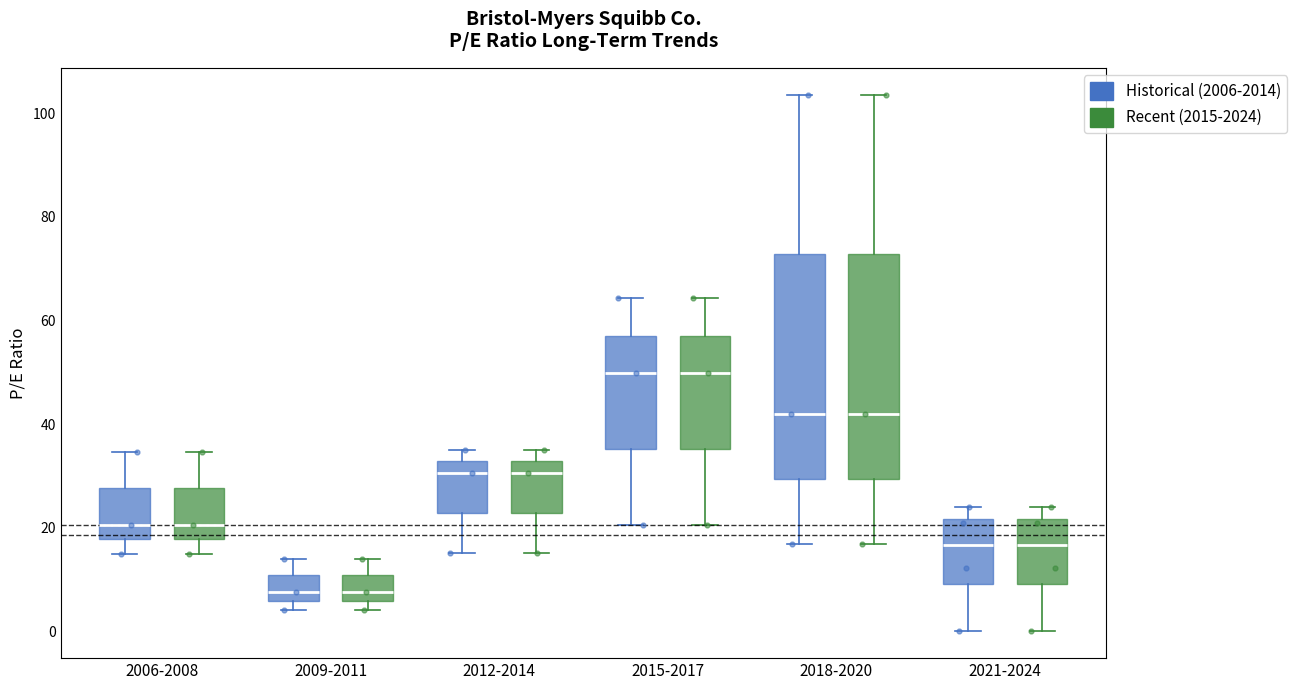

Reading left to right, read every box against the y-axis: the position of its median line, the range the box covers, and the ends of its whiskers. The values are not printed on the chart, so give them approximately, as read against the axis.

2006-2008 (Historical (2006-2014)): median 20, box 18 to 28, whiskers 14 to 34
2006-2008 (Recent (2015-2024)): median 20, box 18 to 28, whiskers 14 to 34
2009-2011 (Historical (2006-2014)): median 8, box 6 to 10, whiskers 4 to 14
2009-2011 (Recent (2015-2024)): median 8, box 6 to 10, whiskers 4 to 14
2012-2014 (Historical (2006-2014)): median 30, box 22 to 32, whiskers 16 to 36
2012-2014 (Recent (2015-2024)): median 30, box 22 to 32, whiskers 16 to 36
2015-2017 (Historical (2006-2014)): median 50, box 36 to 58, whiskers 20 to 64
2015-2017 (Recent (2015-2024)): median 50, box 36 to 58, whiskers 20 to 64
2018-2020 (Historical (2006-2014)): median 42, box 30 to 72, whiskers 16 to 104
2018-2020 (Recent (2015-2024)): median 42, box 30 to 72, whiskers 16 to 104
2021-2024 (Historical (2006-2014)): median 16, box 10 to 22, whiskers 0 to 24
2021-2024 (Recent (2015-2024)): median 16, box 10 to 22, whiskers 0 to 24